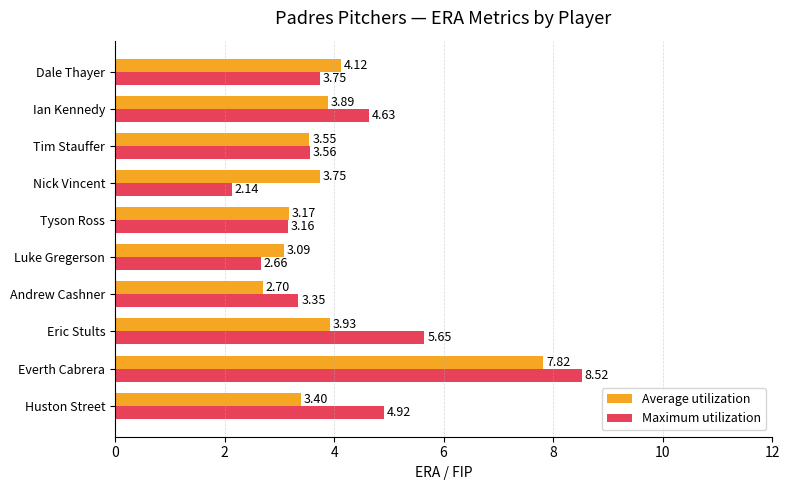

At which category does the chart reach its minimum across all series?

Nick Vincent